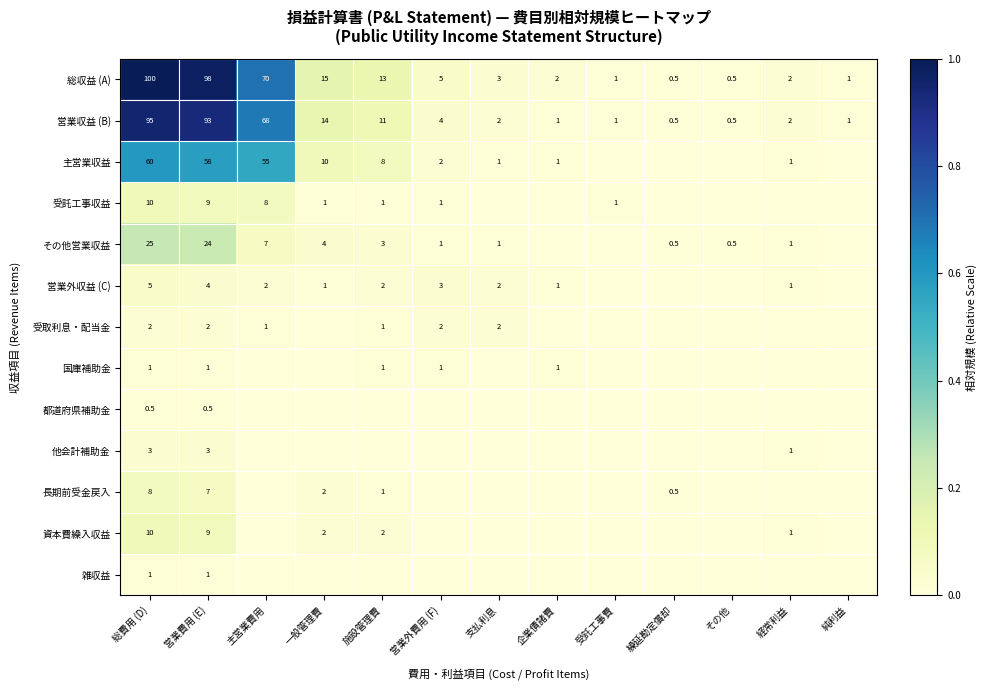

Count the number of data series in this chart.

13